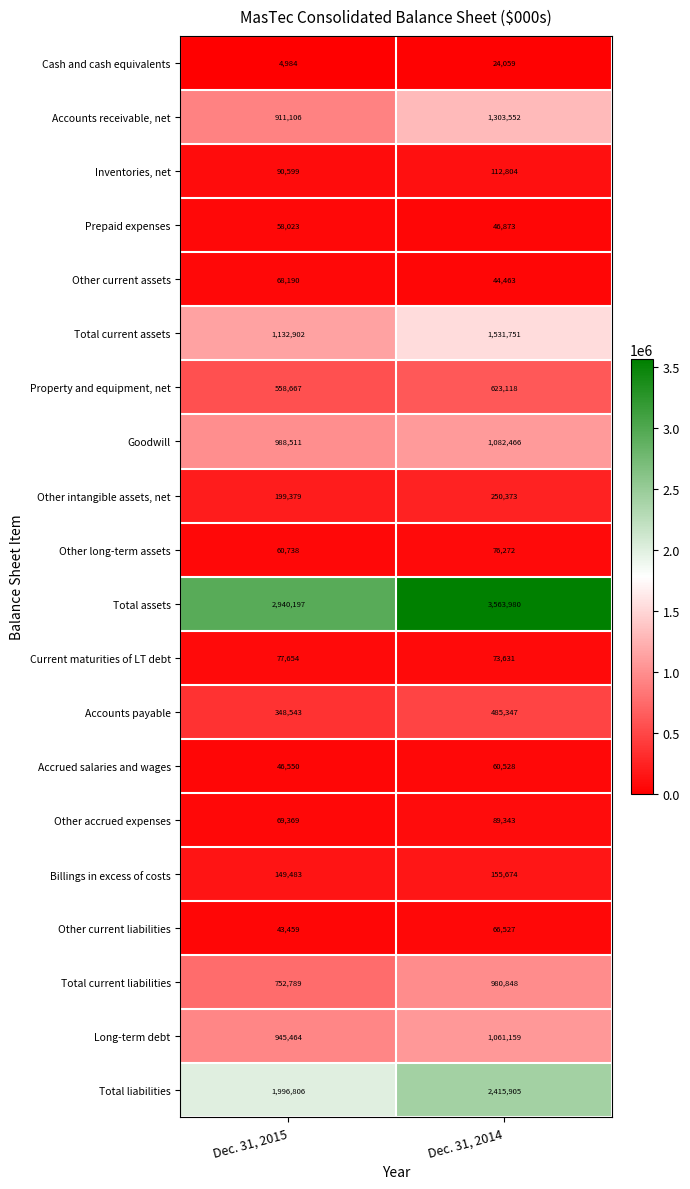

True or false: Other long-term assets has a value of 76272 at Dec. 31, 2014.

True